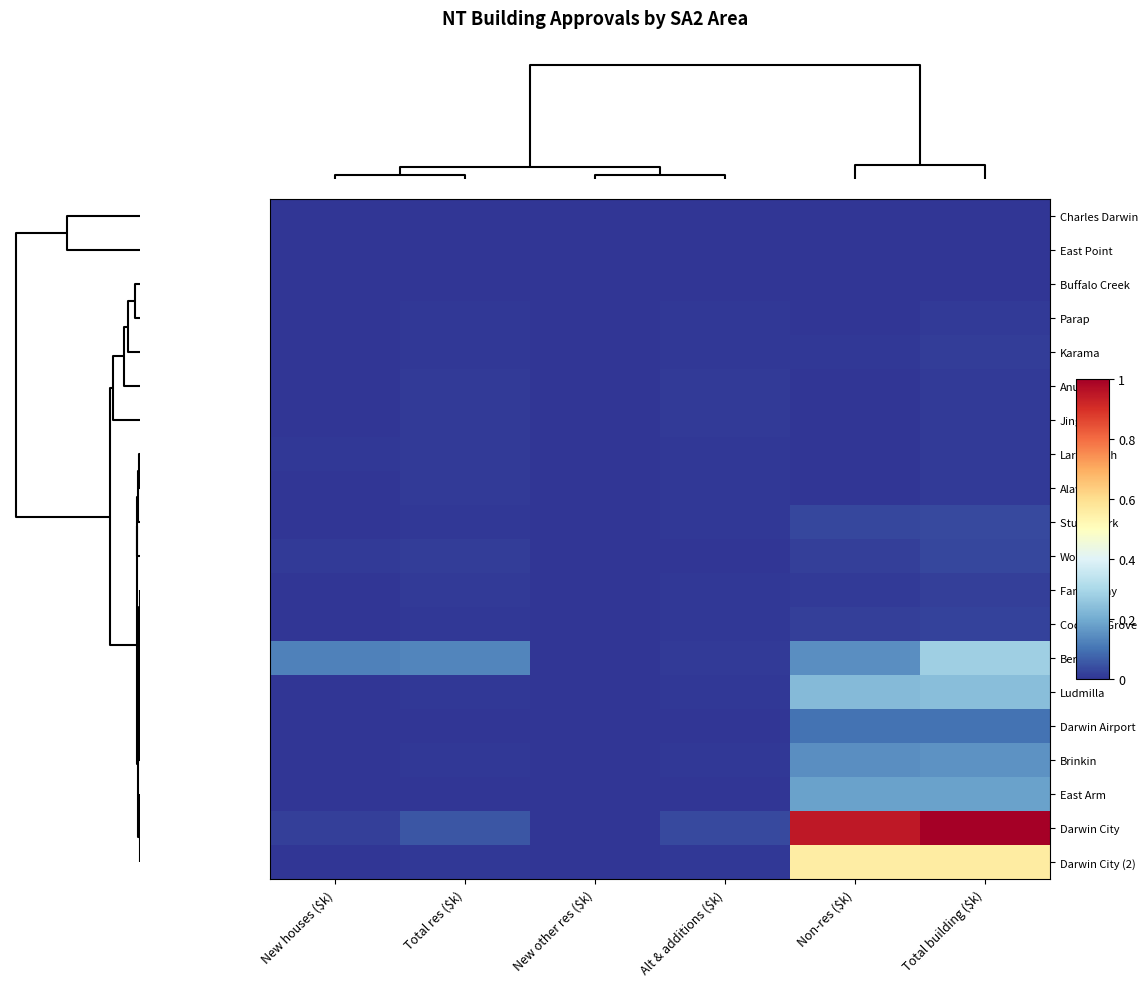

Rank the series by their maximum value, from highest to lowest.

Darwin City, Darwin City (2), Berrimah, Ludmilla, East Arm, Brinkin, Darwin Airport, Stuart Park, Woolner, Coconut Grove, Fannie Bay, Karama, Larrakeyah, Jingili, Alawa, Parap, Anula, Charles Darwin, East Point, Buffalo Creek